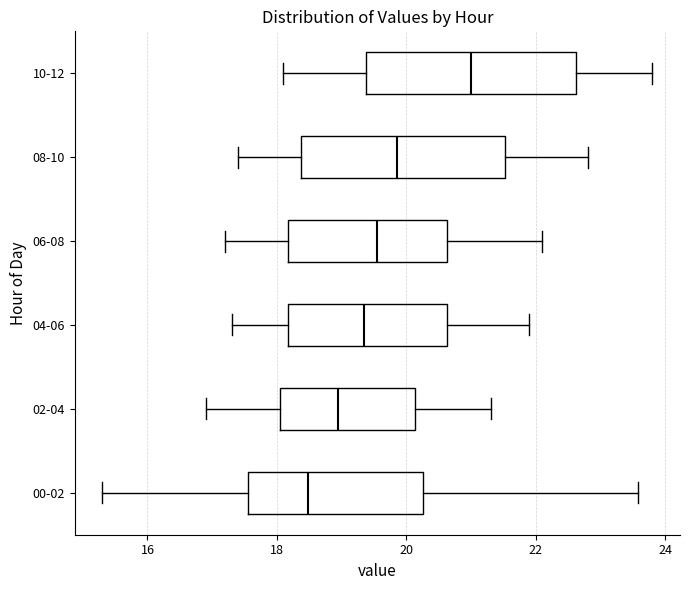

Which box's median line is the furthest to the right?

10-12